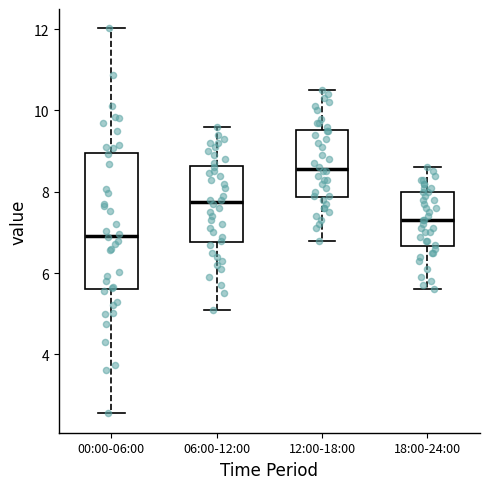

Where does the median line of the box for 00:00-06:00 sit on the y-axis? The values are not printed on the chart, so give them approximately, as read against the axis.

7.0